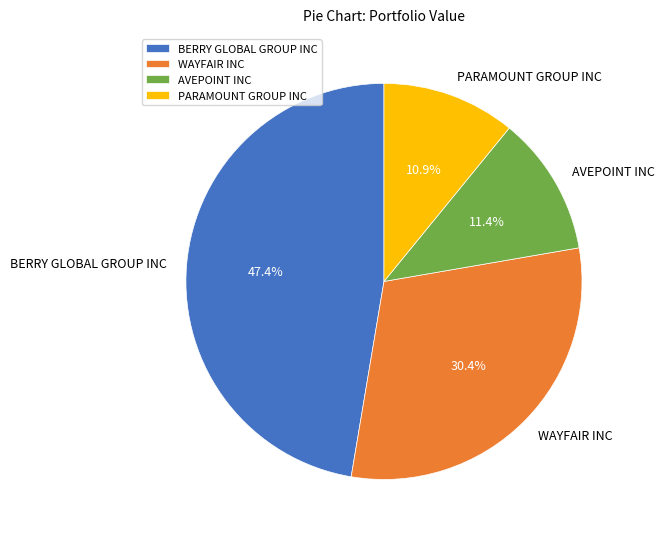

What is the ratio of the value at BERRY GLOBAL GROUP INC to the value at WAYFAIR INC?

1.6